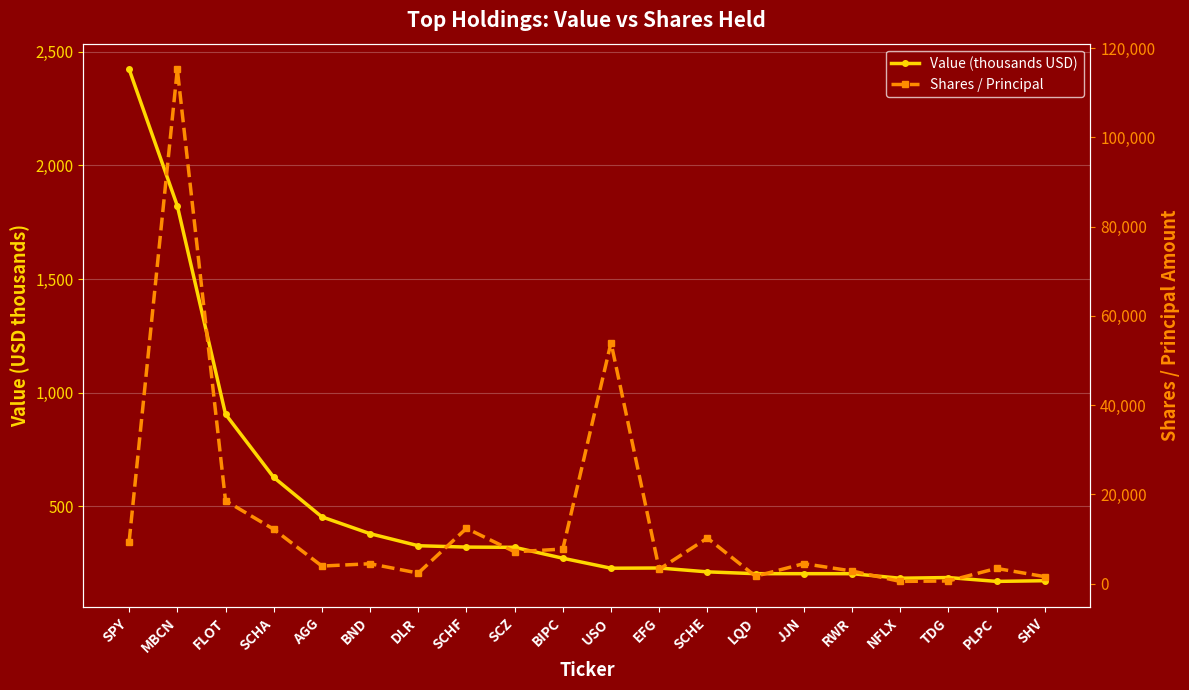

What is the difference between the highest and lowest values at JJN?

4259